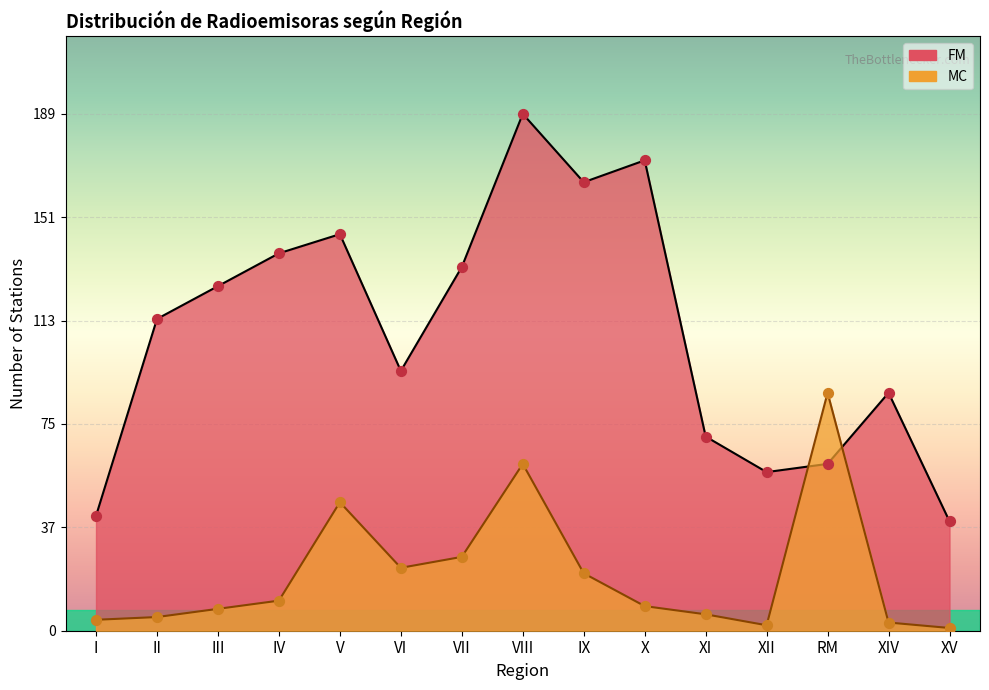

Which series has the largest total across all categories?

FM